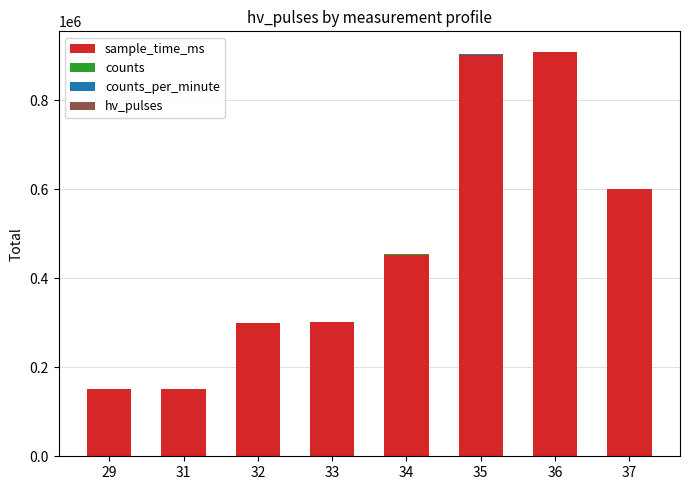

What is the maximum value for sample_time_ms?

907399